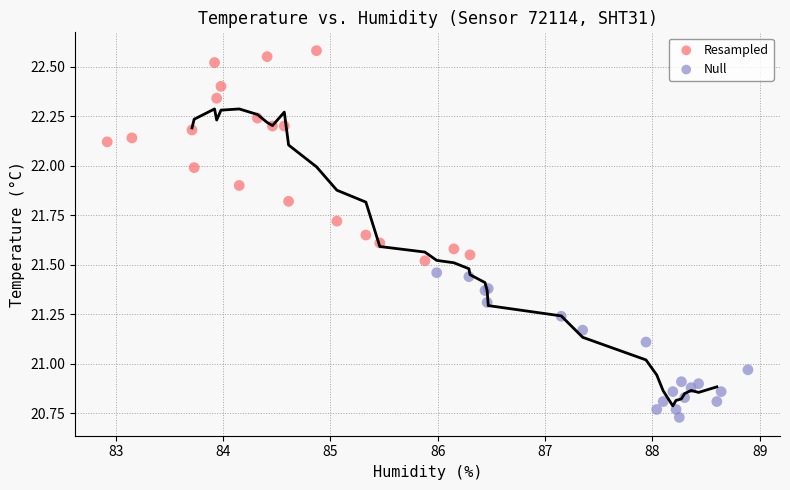

Which series has the largest Y range (max minus min)?

Resampled